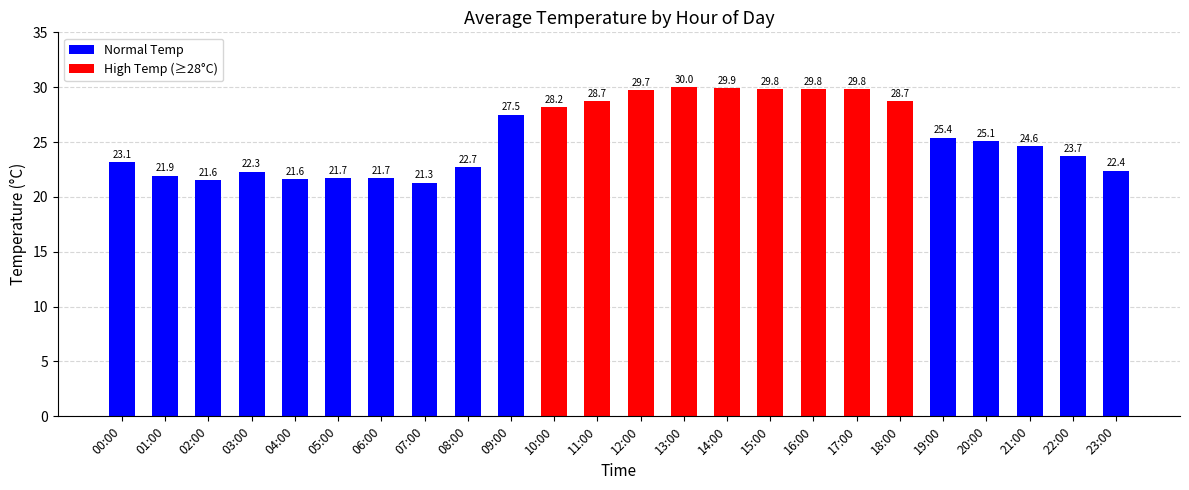

Which label corresponds to the smallest value in the chart?

07:00